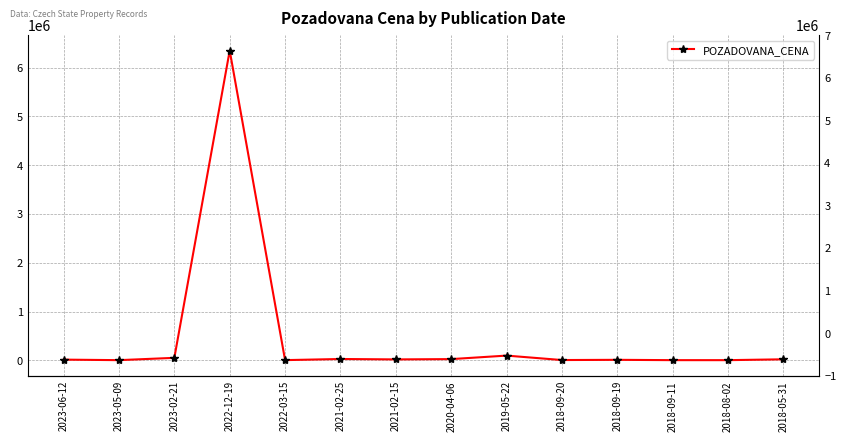

True or false: the data has more than 0 interior local peaks.

True